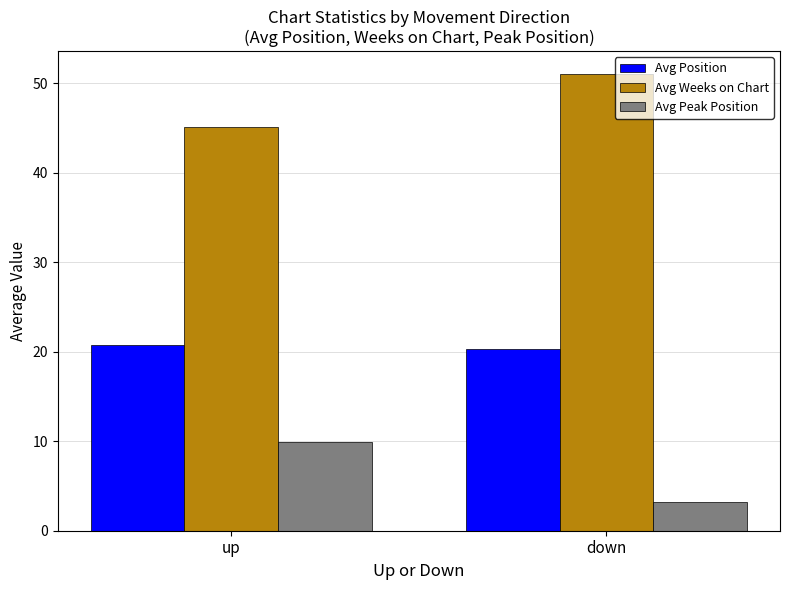

Is the value of Avg Peak Position at up greater than the value of Avg Position at up?

No